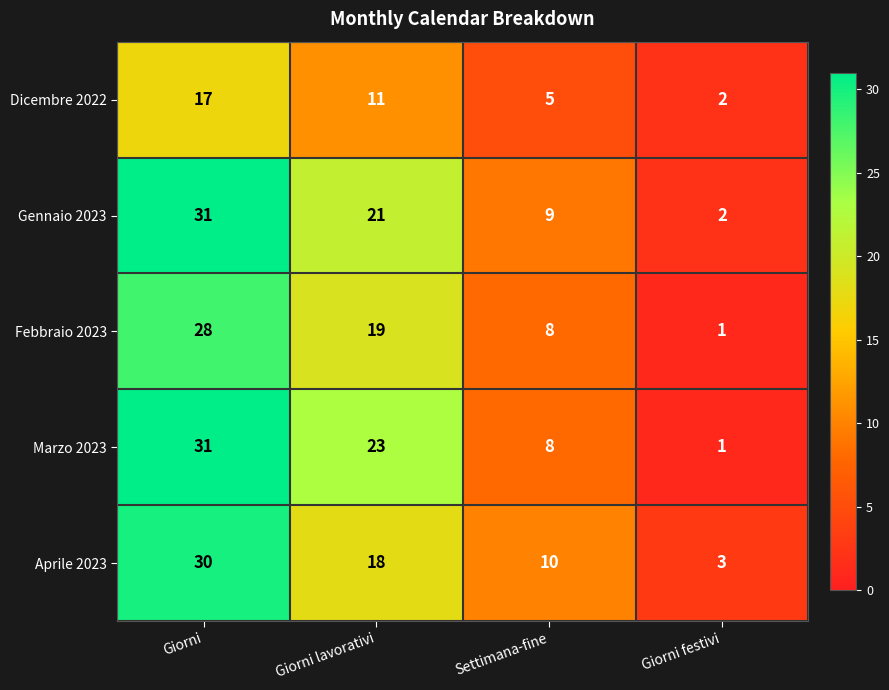

What is the total value across all series at Giorni?

137